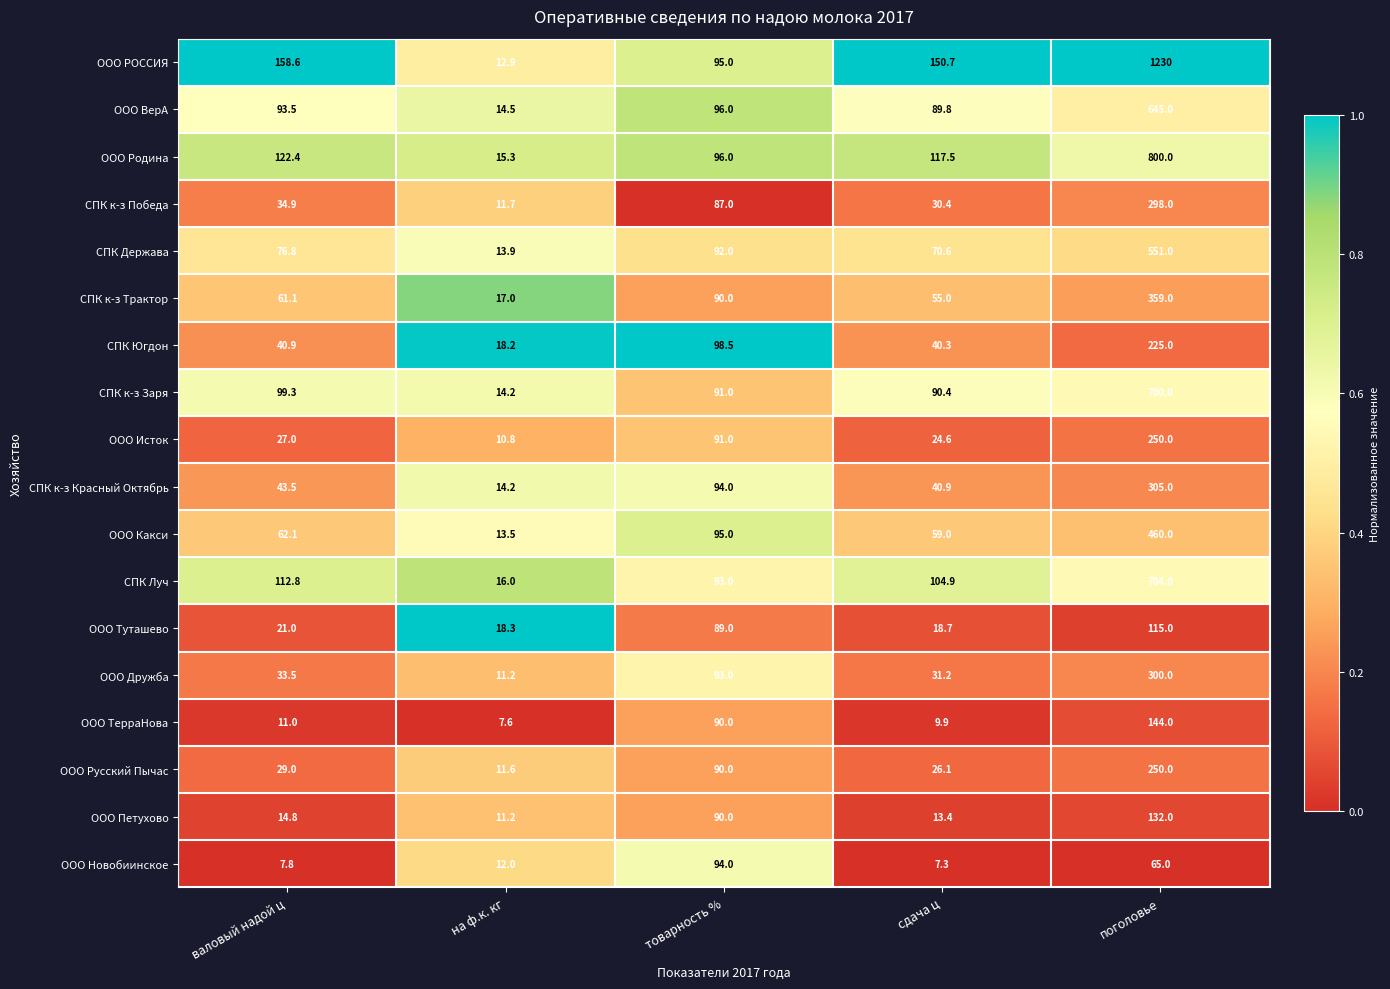

Which series has the largest total across all categories?

ООО РОССИЯ